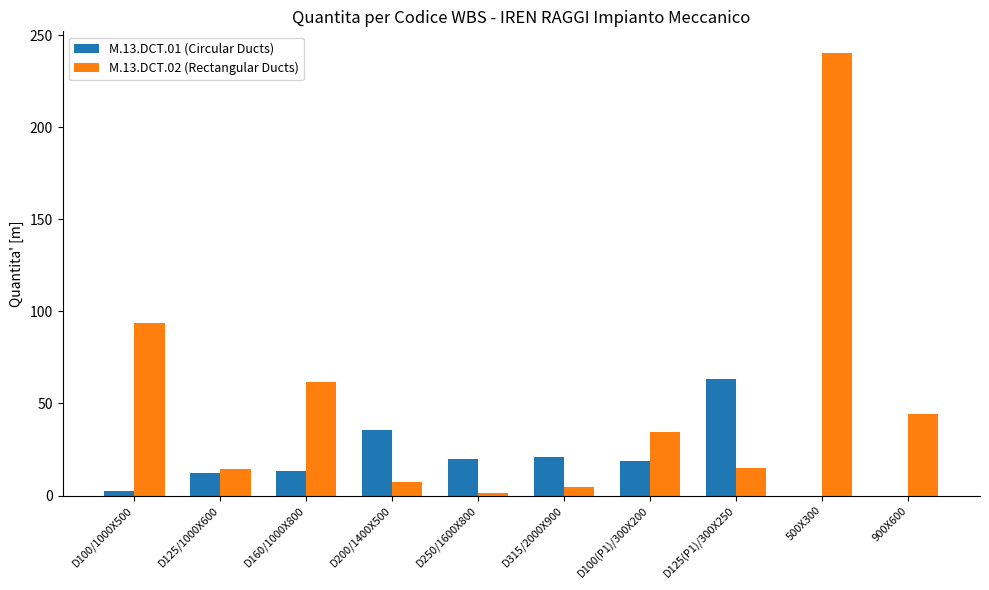

Read the M.13.DCT.01 (Circular Ducts) value at D100(P1)/300X200.

18.8